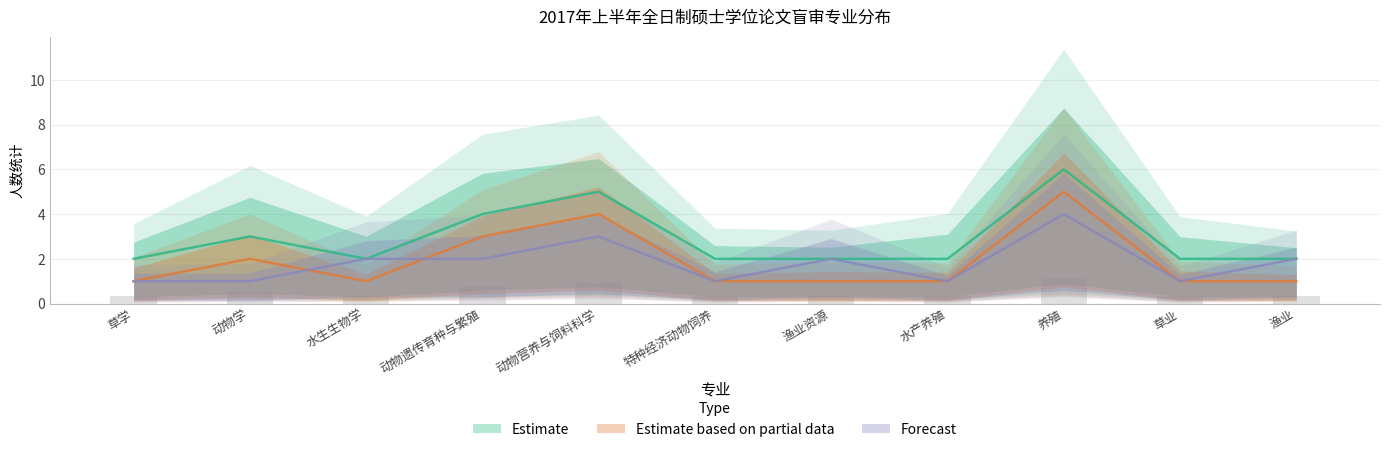

What is the difference between the second highest and second lowest values in the Estimate based on partial data series?

3